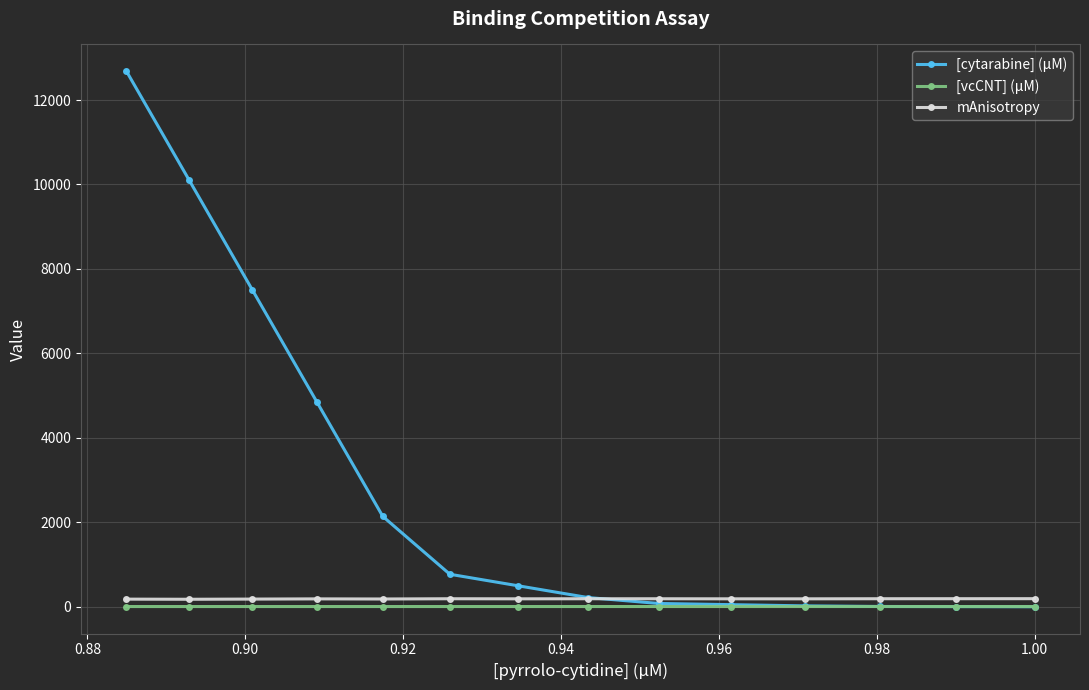

List the series in order of their peak value, lowest first.

[vcCNT] (μM), mAnisotropy, [cytarabine] (μM)